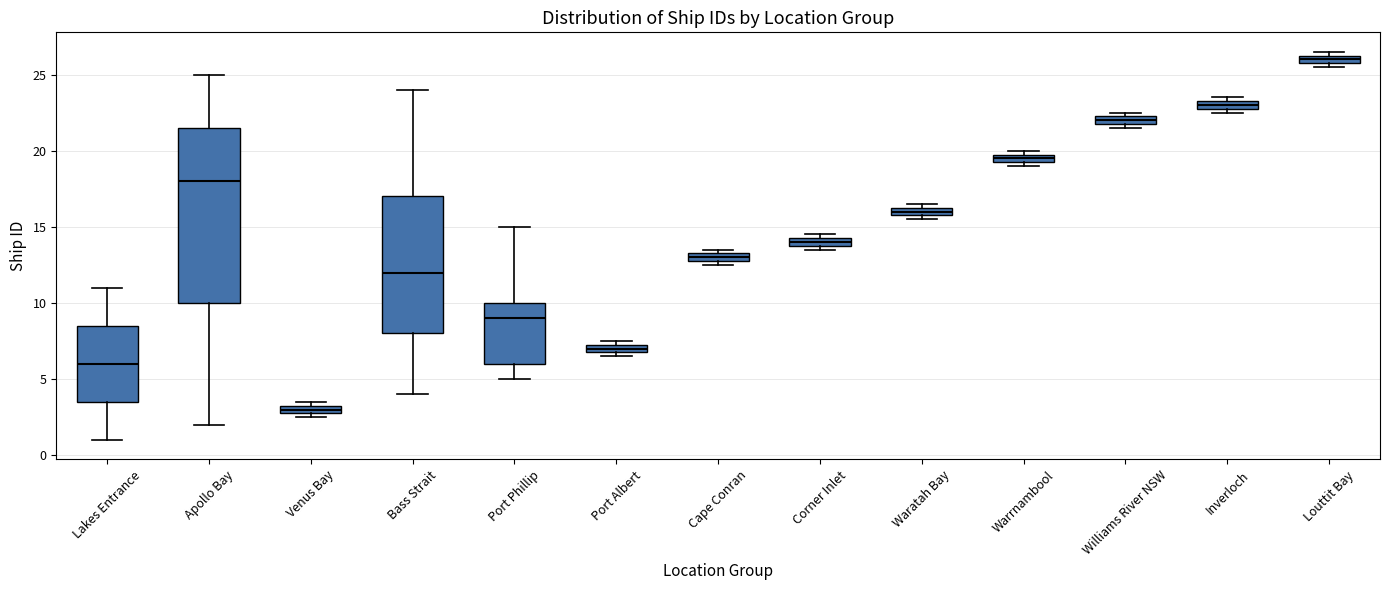

Which box is the tallest, from its lower edge to its upper edge?

Apollo Bay